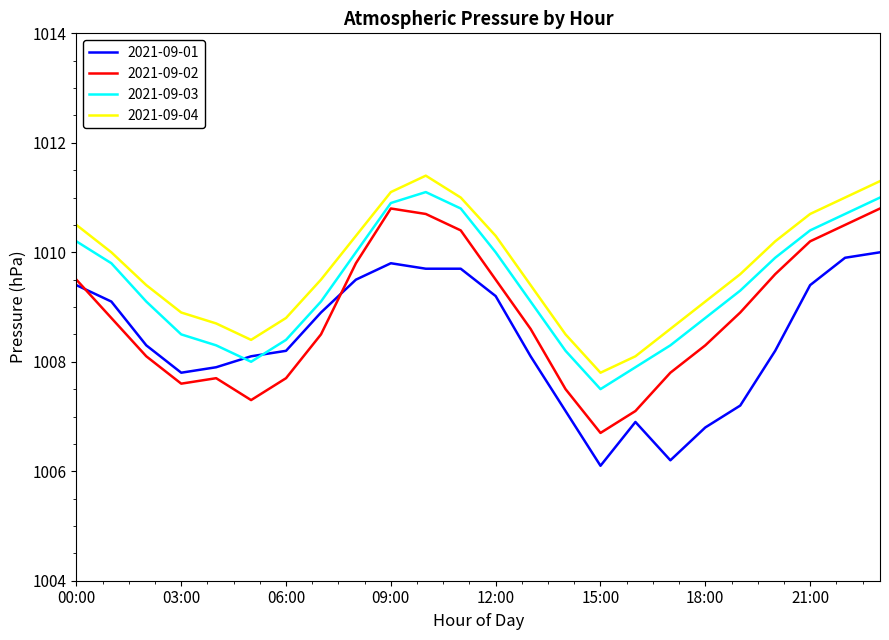

What is the minimum value for 2021-09-04?

1007.8